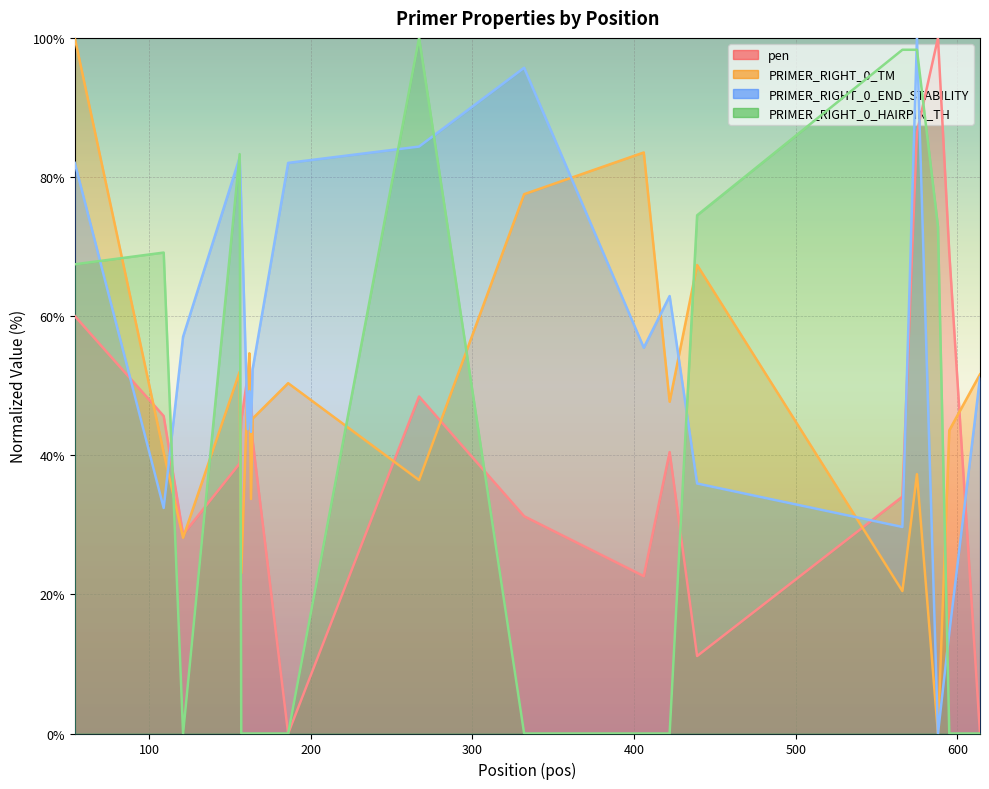

True or false: PRIMER_RIGHT_0_TM and PRIMER_RIGHT_0_END_STABILITY intersect in this chart.

True